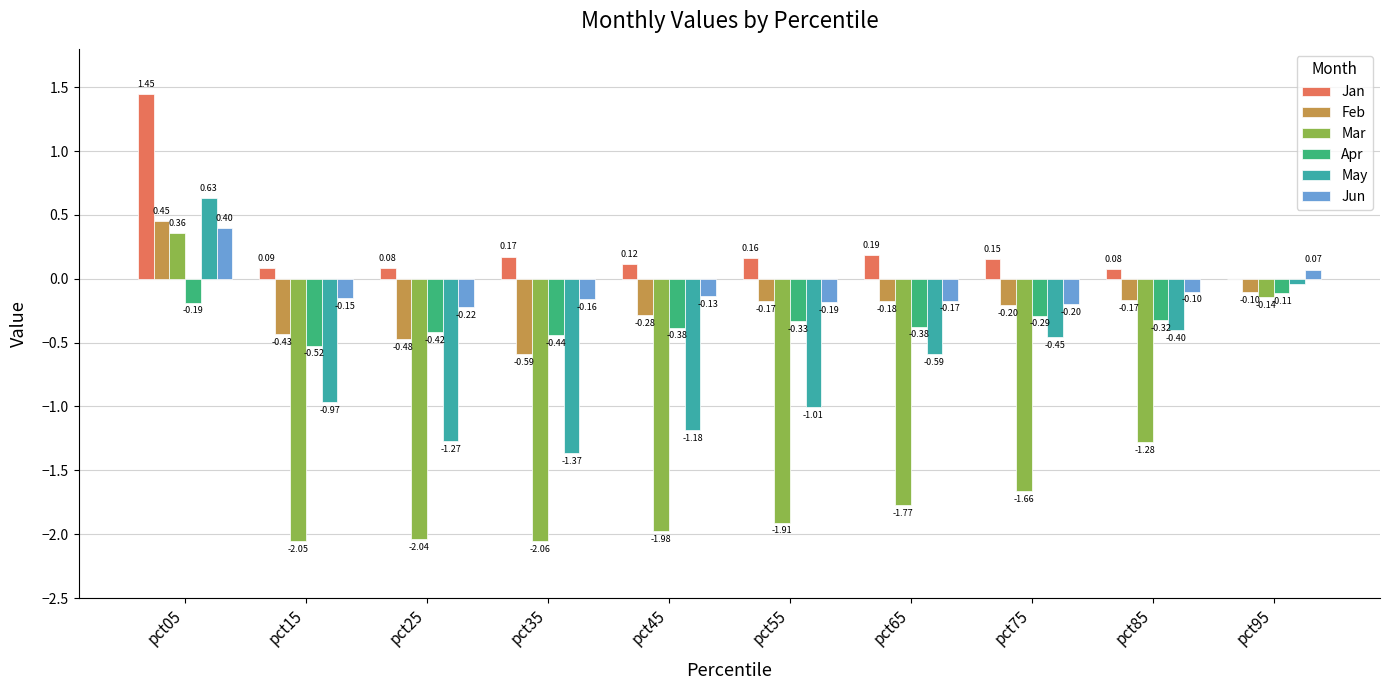

Between pct15 and pct55, which series saw the biggest shift?

Feb